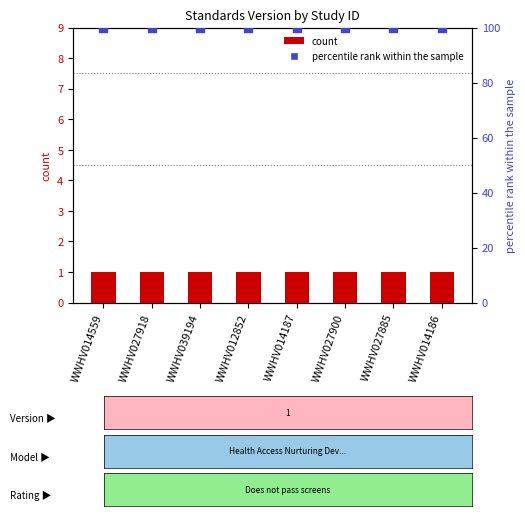

Which series reaches the maximum Y coordinate?

percentile rank within the sample